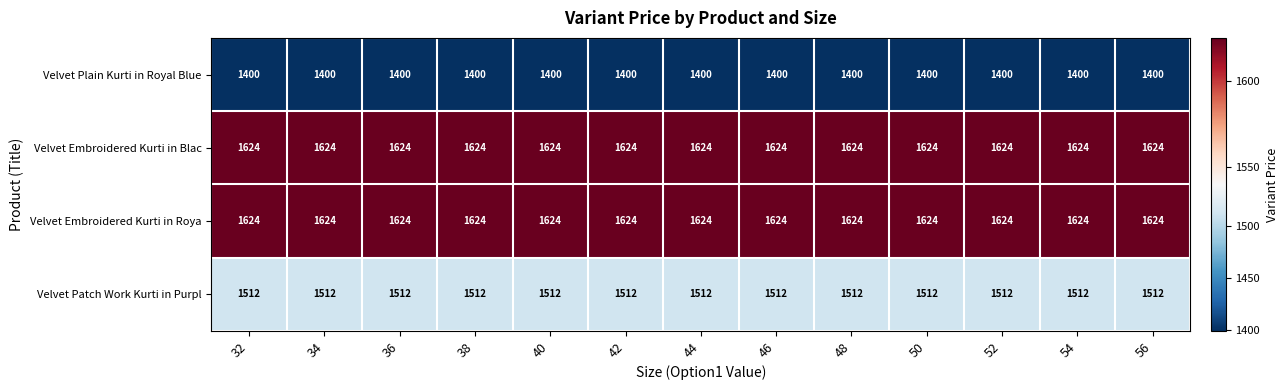

At how many categories does at least one series exceed 1598?

13